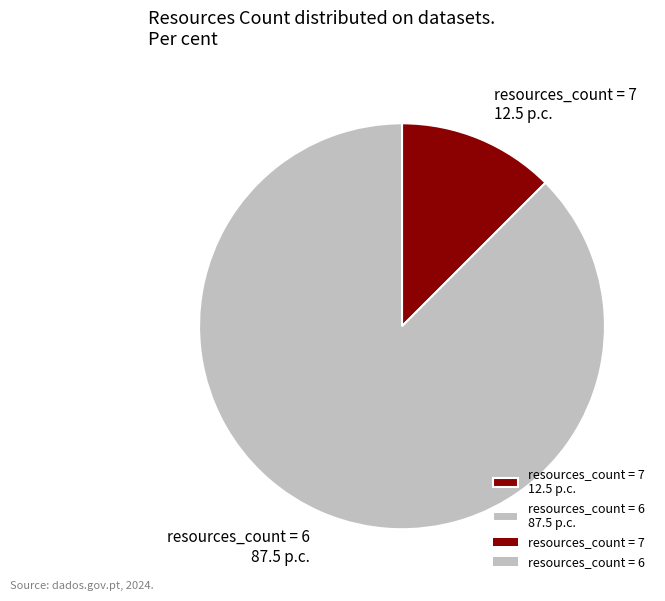

The resources_count = 7 12.5 p.c. slice represents 12% of the pie. True or false?

True